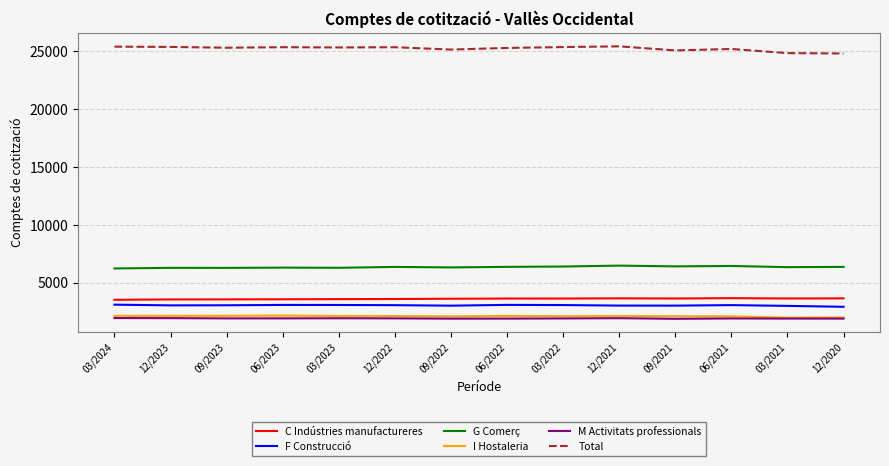

True or false: M Activitats professionals and Total cross at least once.

False